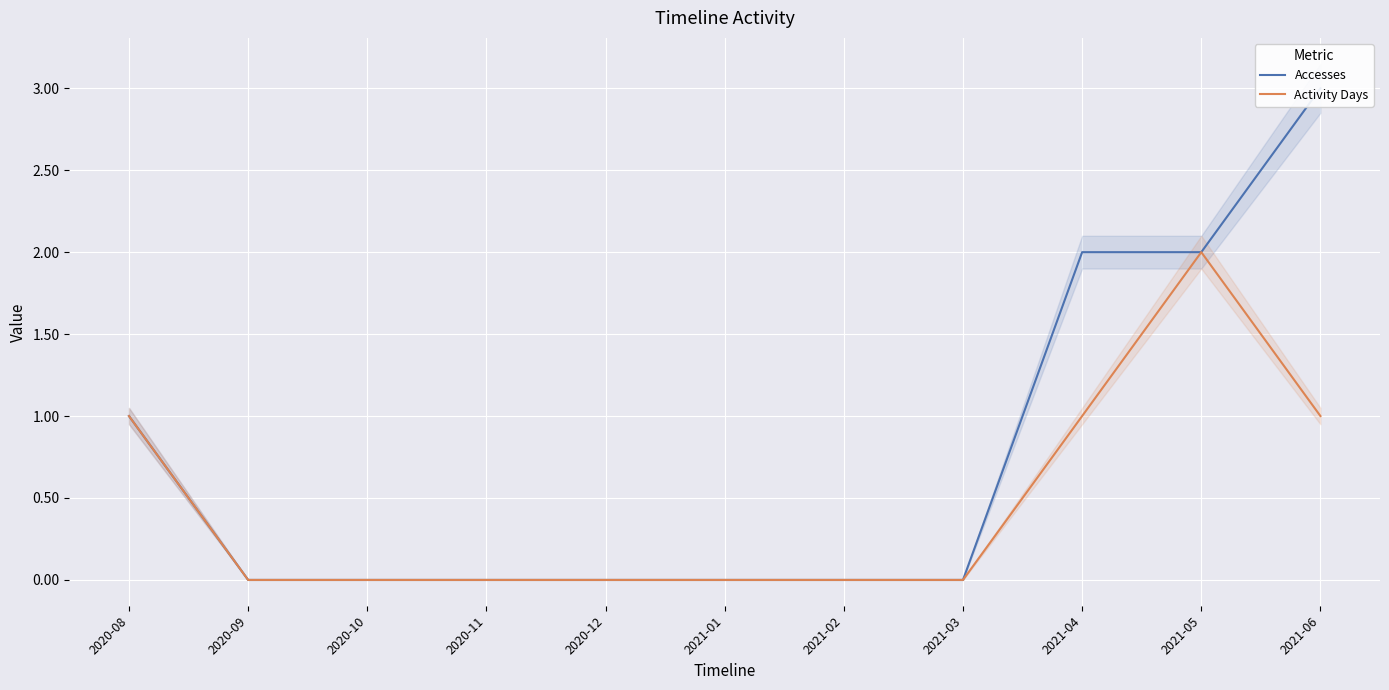

True or false: Activity Days and Accesses cross at least once.

False